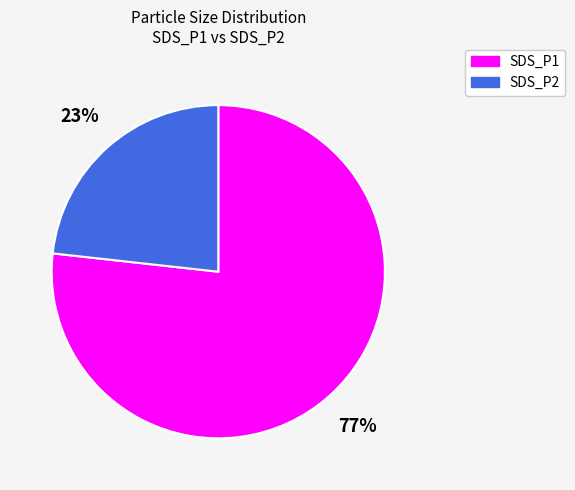

Do SDS_P1 and SDS_P2 together represent more than half of the pie?

Yes